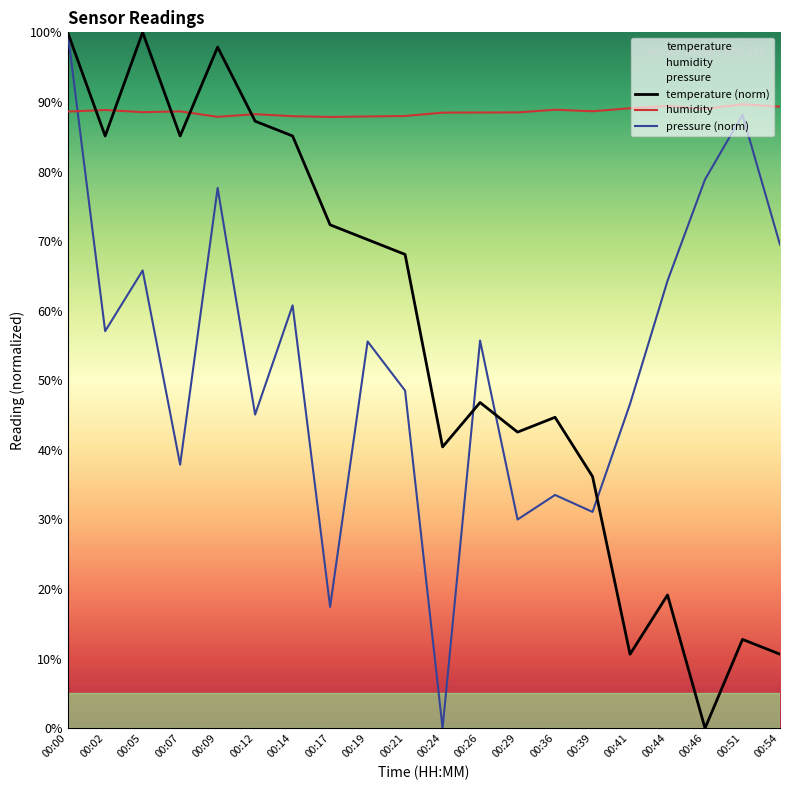

In humidity, how many points are higher than both neighbors (excluding endpoints)?

6